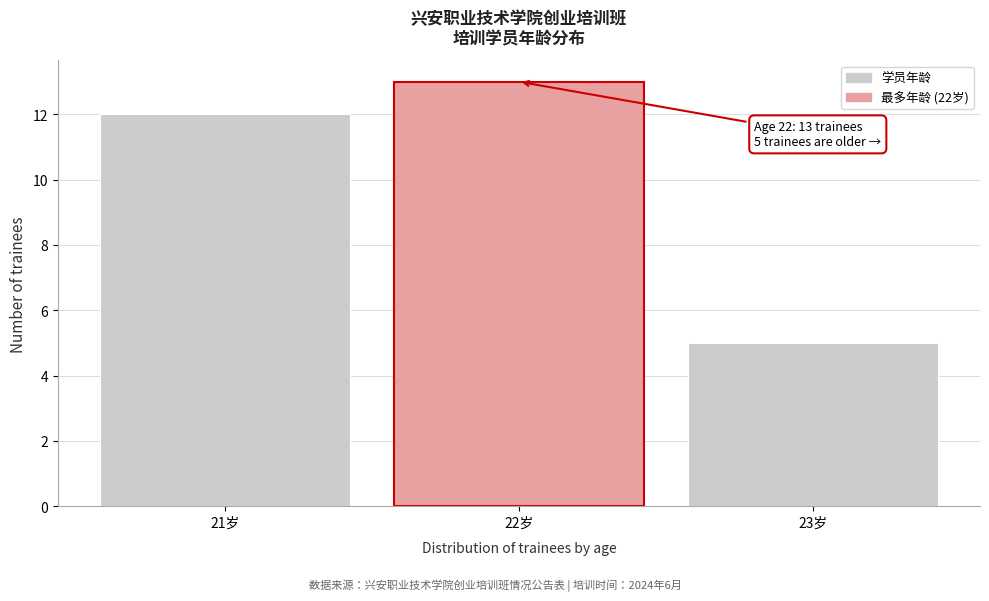

Over which range of the x-axis is the bar tallest?

21.5 to 22.5